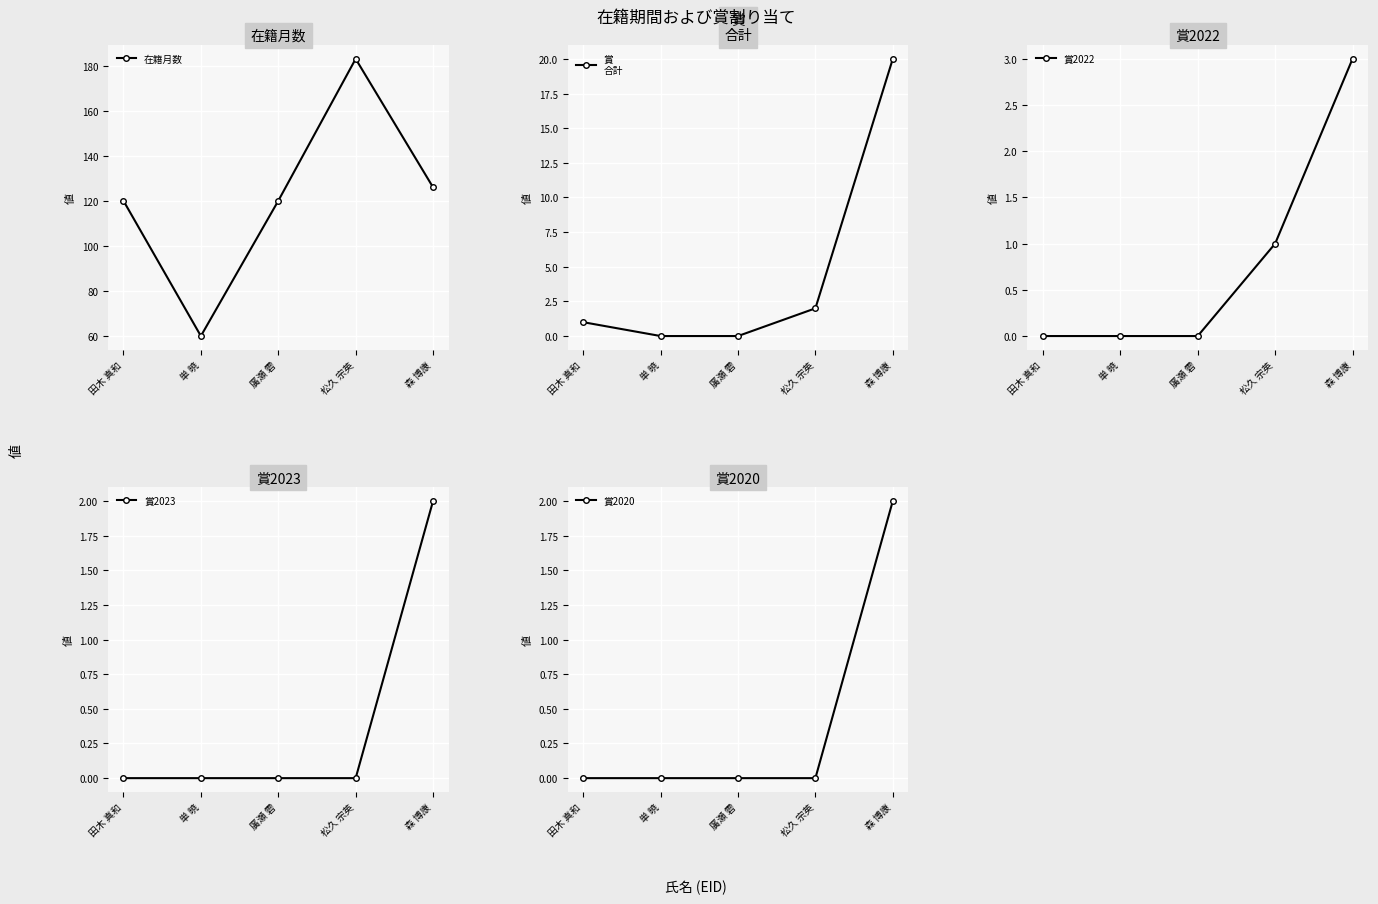

How many lines are shown in the chart?

5